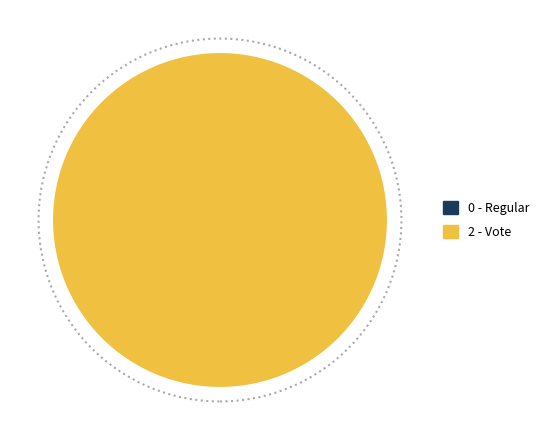

To the nearest percent, what is the difference between the largest and smallest slice percentages?

100%